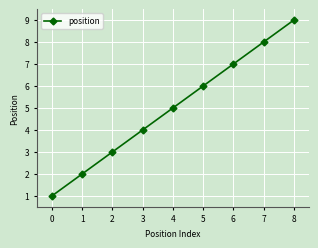

At which label is the value closest to 5?

4